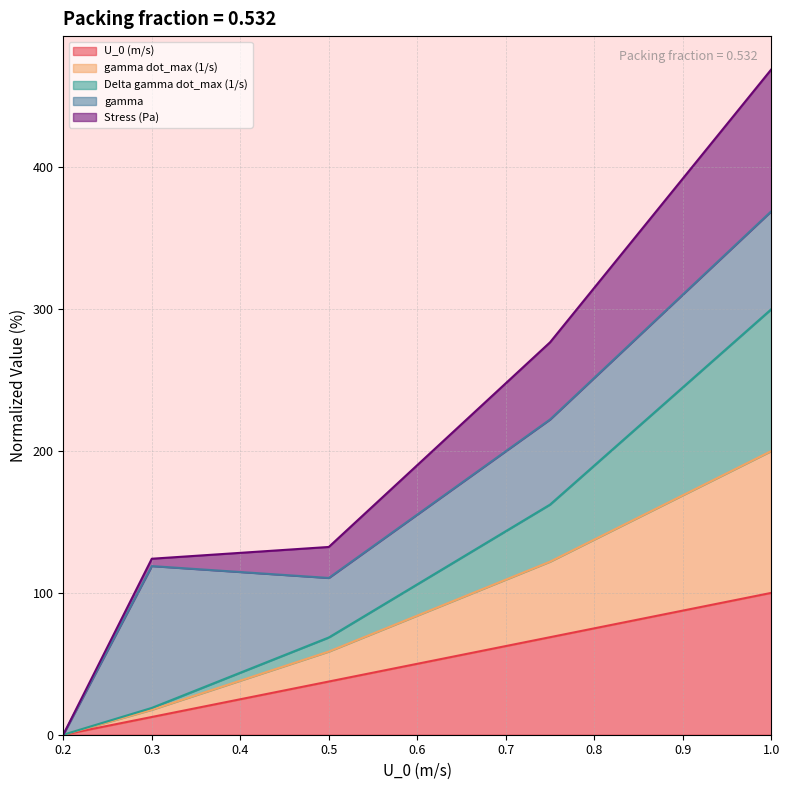

True or false: gamma dot_max (1/s) and U_0 (m/s) cross at least once.

False